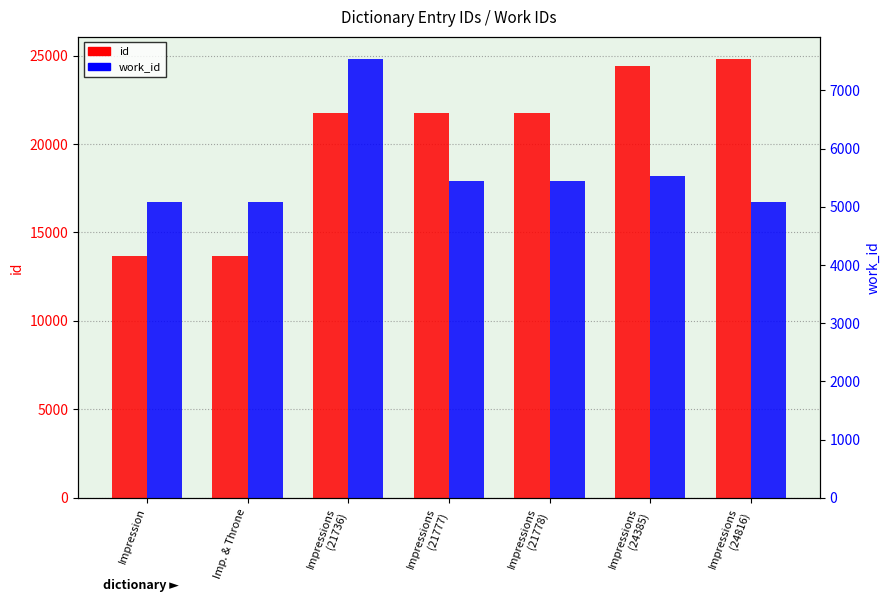

Where is work_id nearest to the value 6312?

Impressions
(24385)